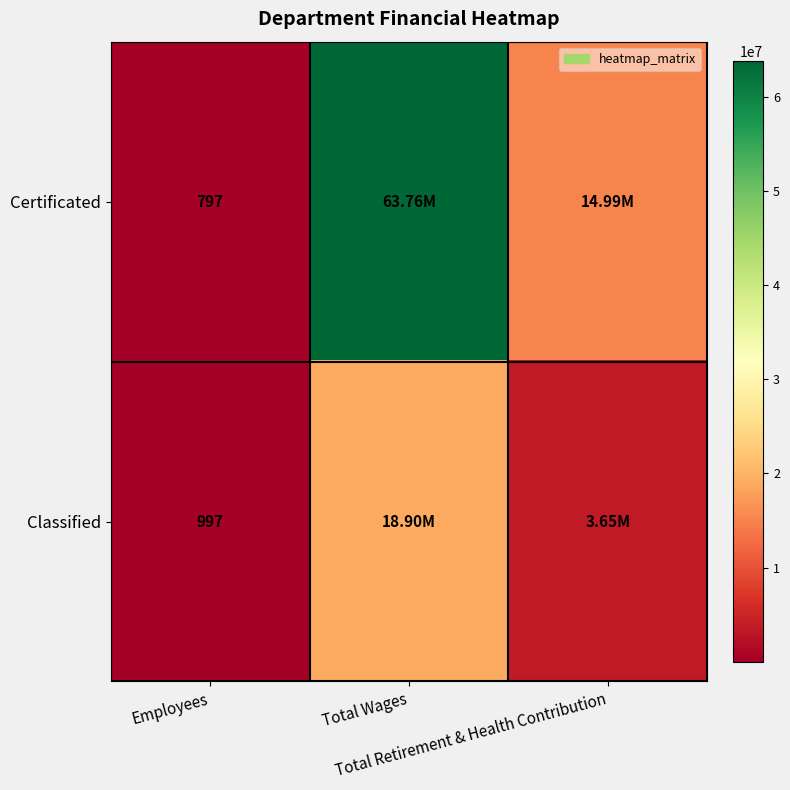

What is the total value across all series at Total Wages?

82654803